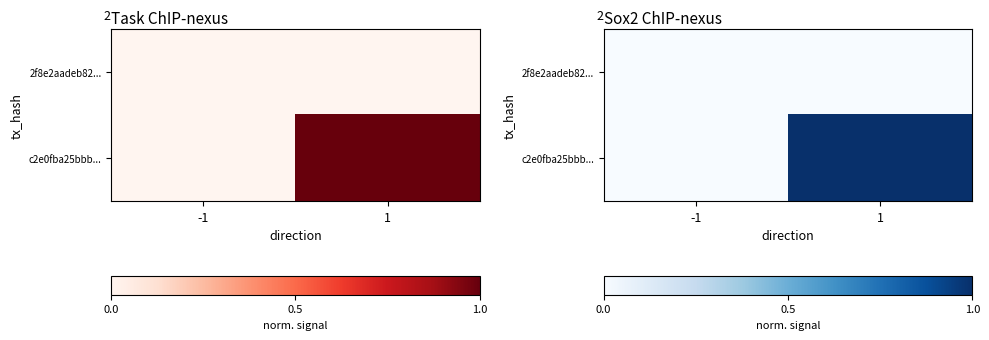

Is the value of 2f8e2aadeb82... at -1 greater than the value of c2e0fba25bbb... at 1?

No